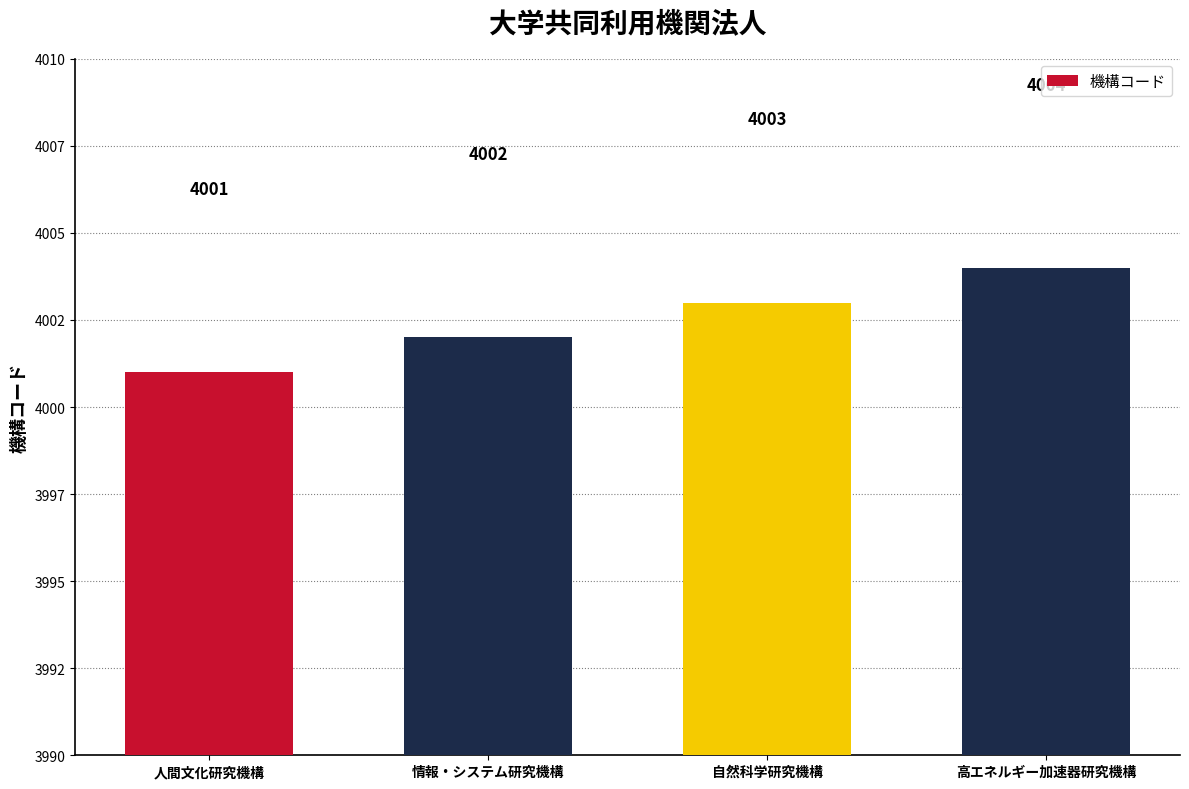

What is the sum of the values at 人間文化研究機構 and 自然科学研究機構?

8004